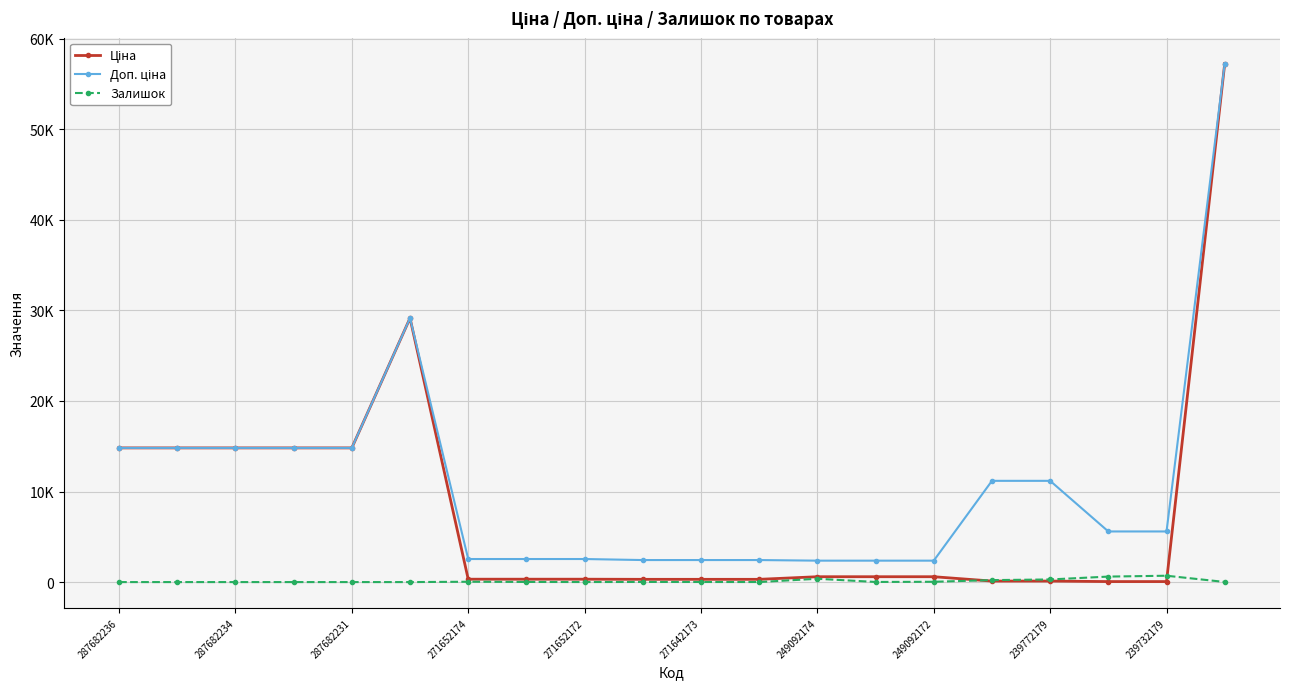

In Ціна, how many points are higher than both neighbors (excluding endpoints)?

1